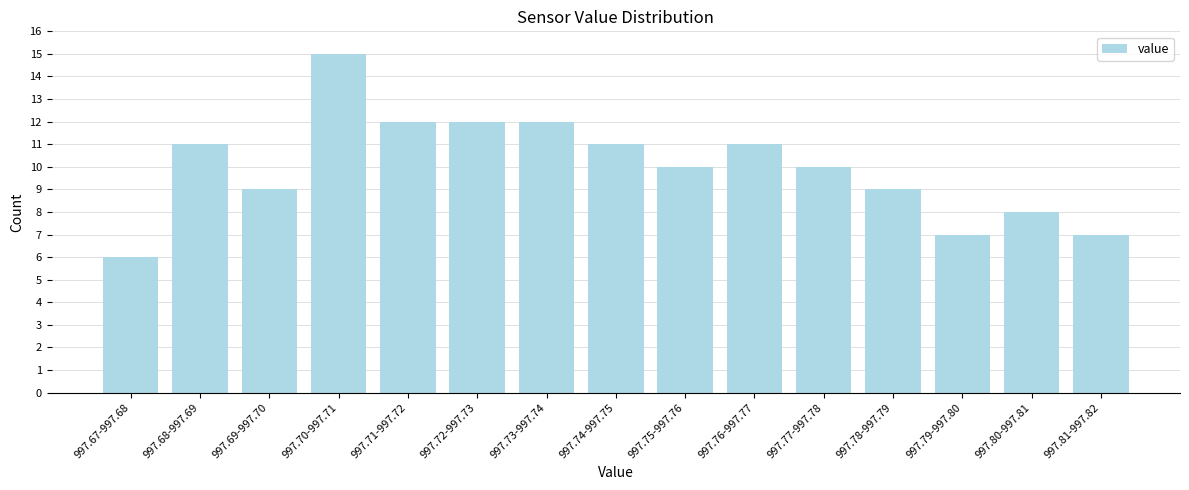

Reading left to right, transcribe all the data shown in this chart.

6	11	9	15	12	12	12	11	10	11	10	9	7	8	7